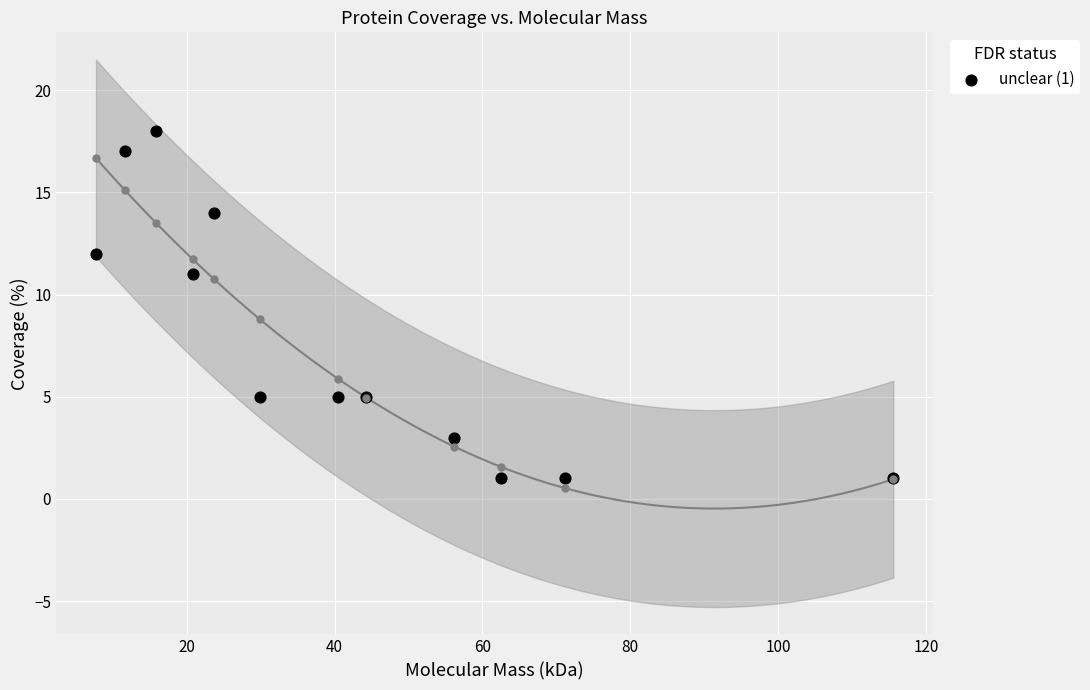

What Y value in the scatter plot is closest to 9?

11